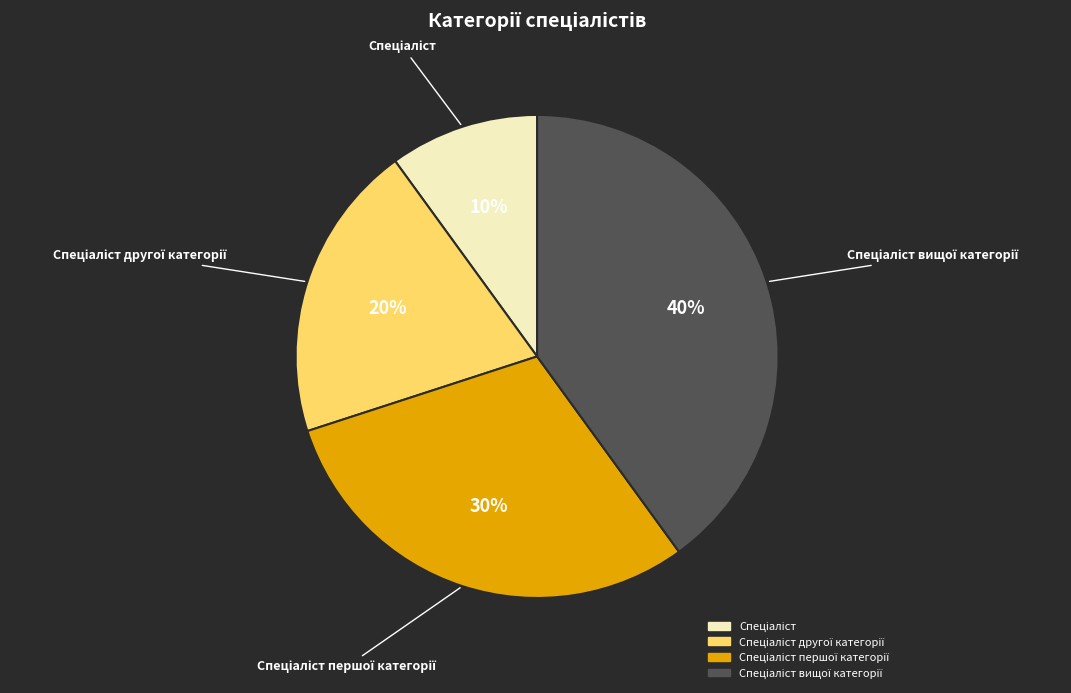

Is there a majority slice in this chart?

No